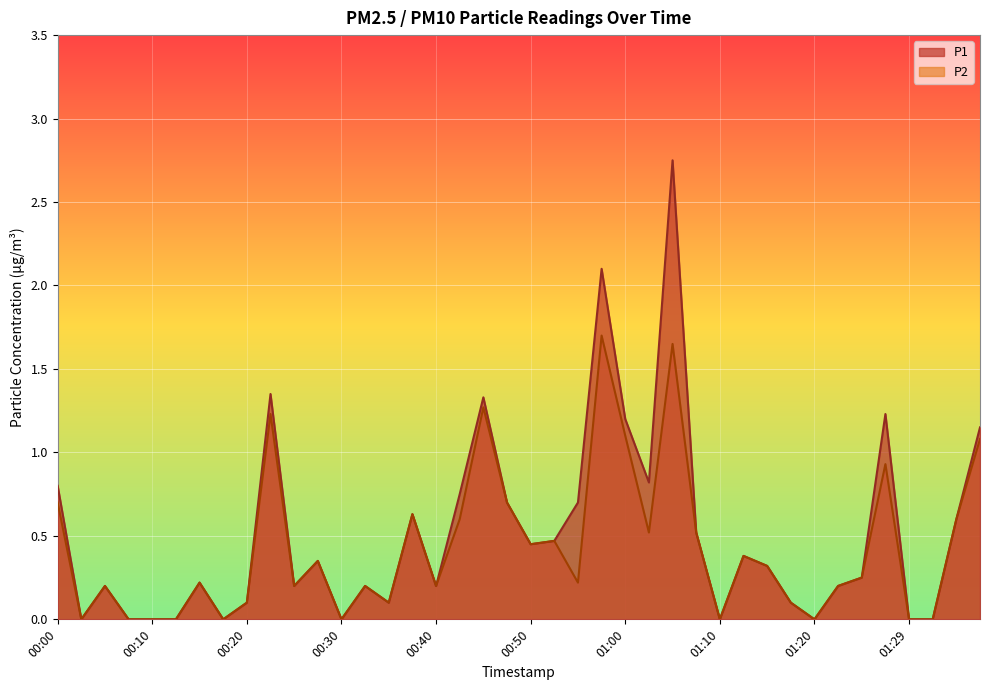

At which category is the sum across all series the highest?

01:05